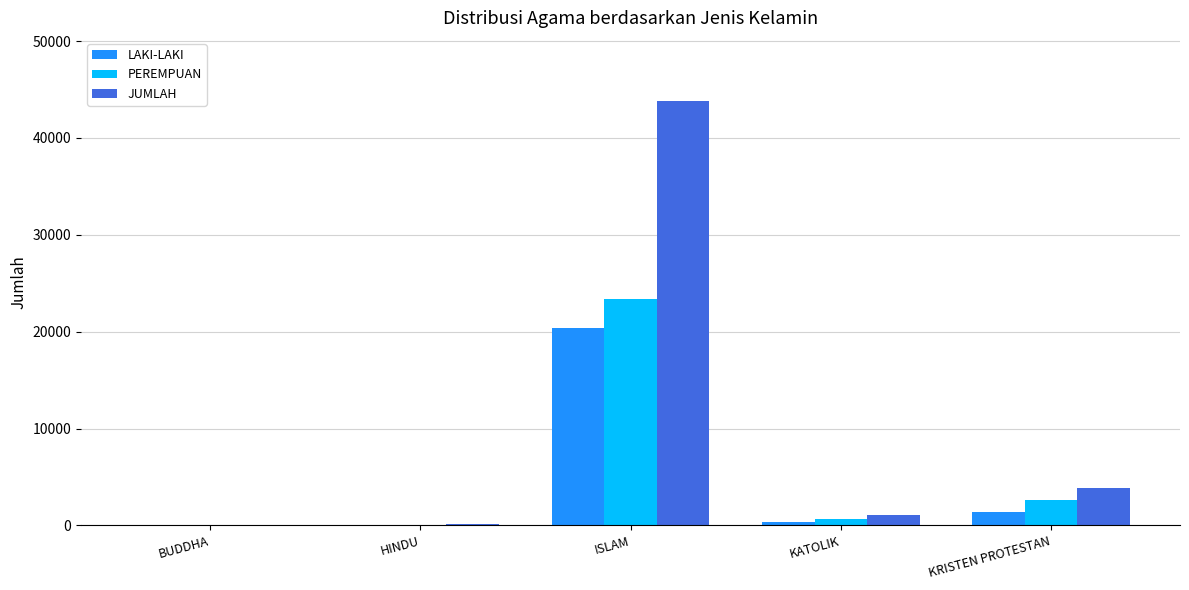

How many groups of bars are there?

5